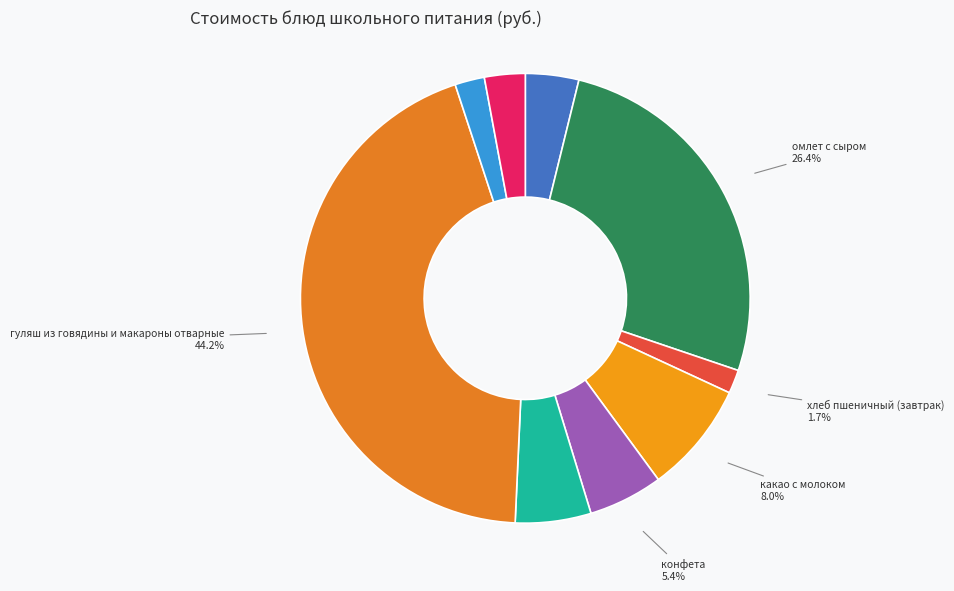

What is the largest slice in the pie chart?

гуляш из говядины и макароны отварные